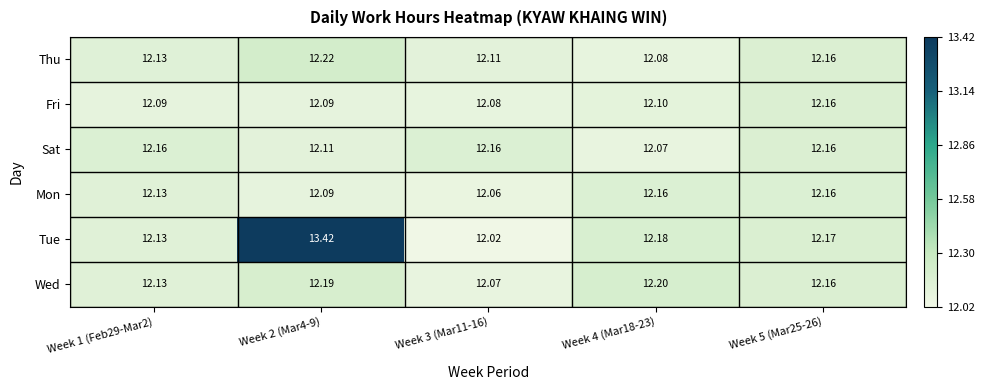

Which series changed the most between Week 4 (Mar18-23) and Week 5 (Mar25-26)?

Sat